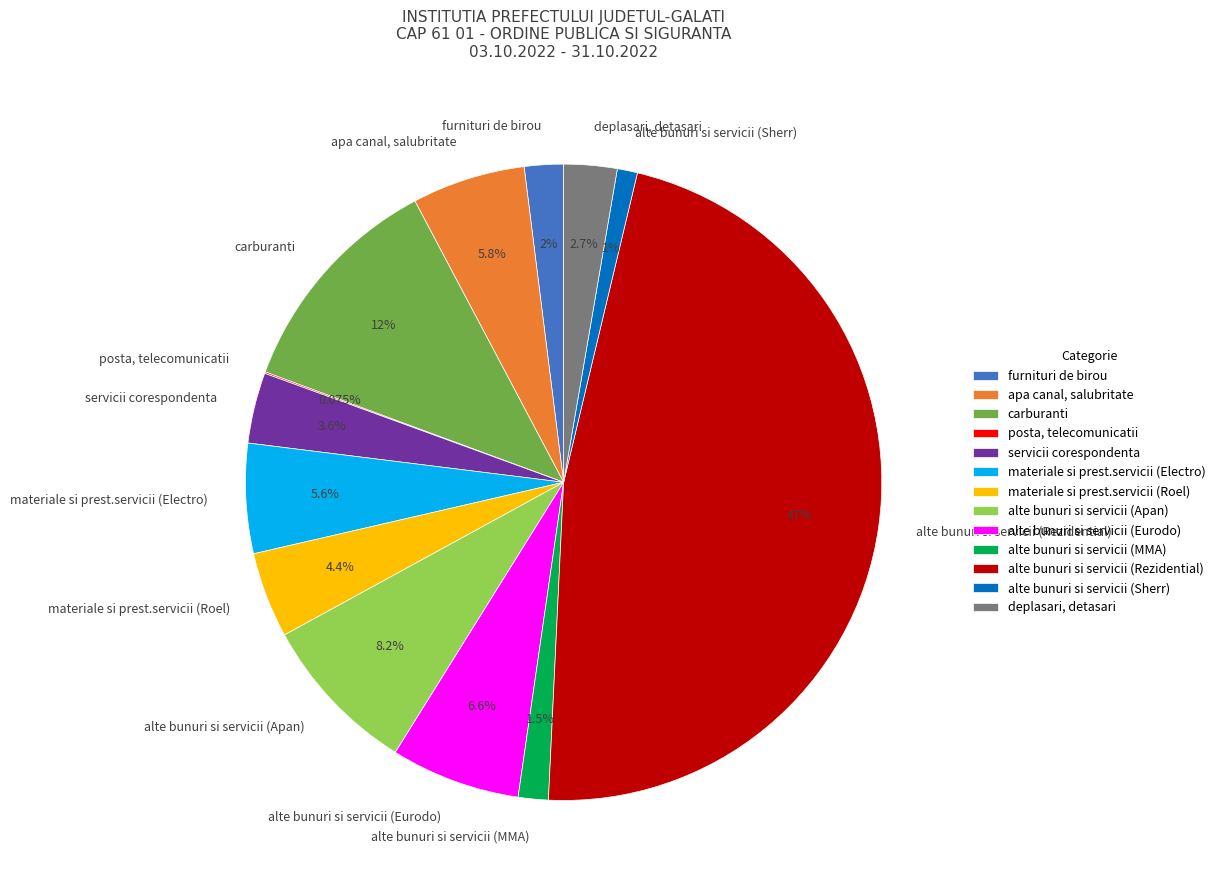

To the nearest percent, what portion does apa canal, salubritate represent?

6%